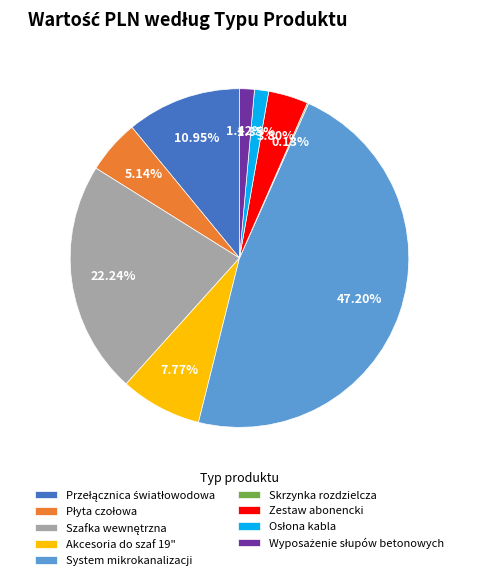

Is there a majority slice in this chart?

No